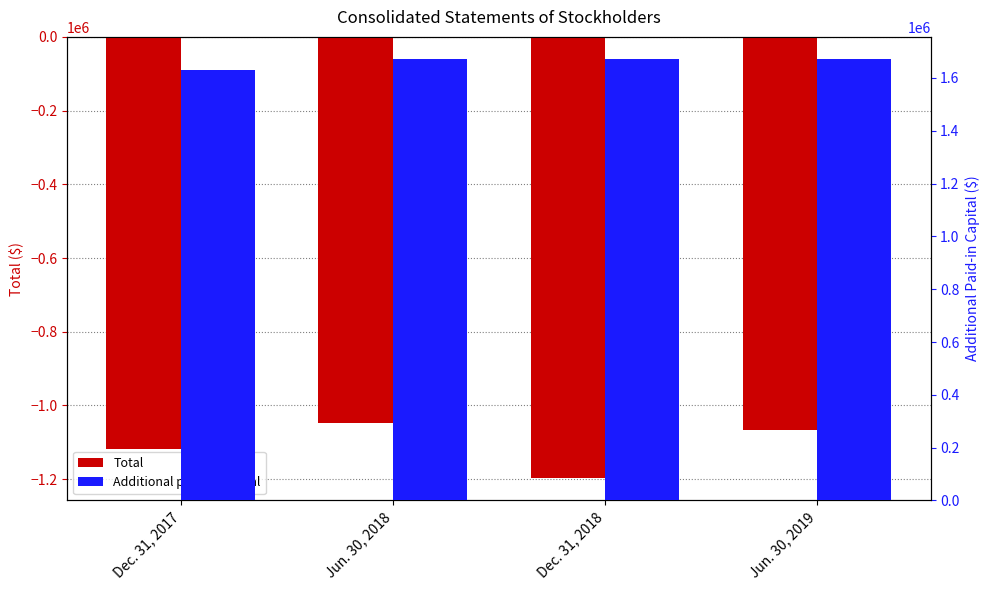

What is the lowest value of the Total series?

-1197871